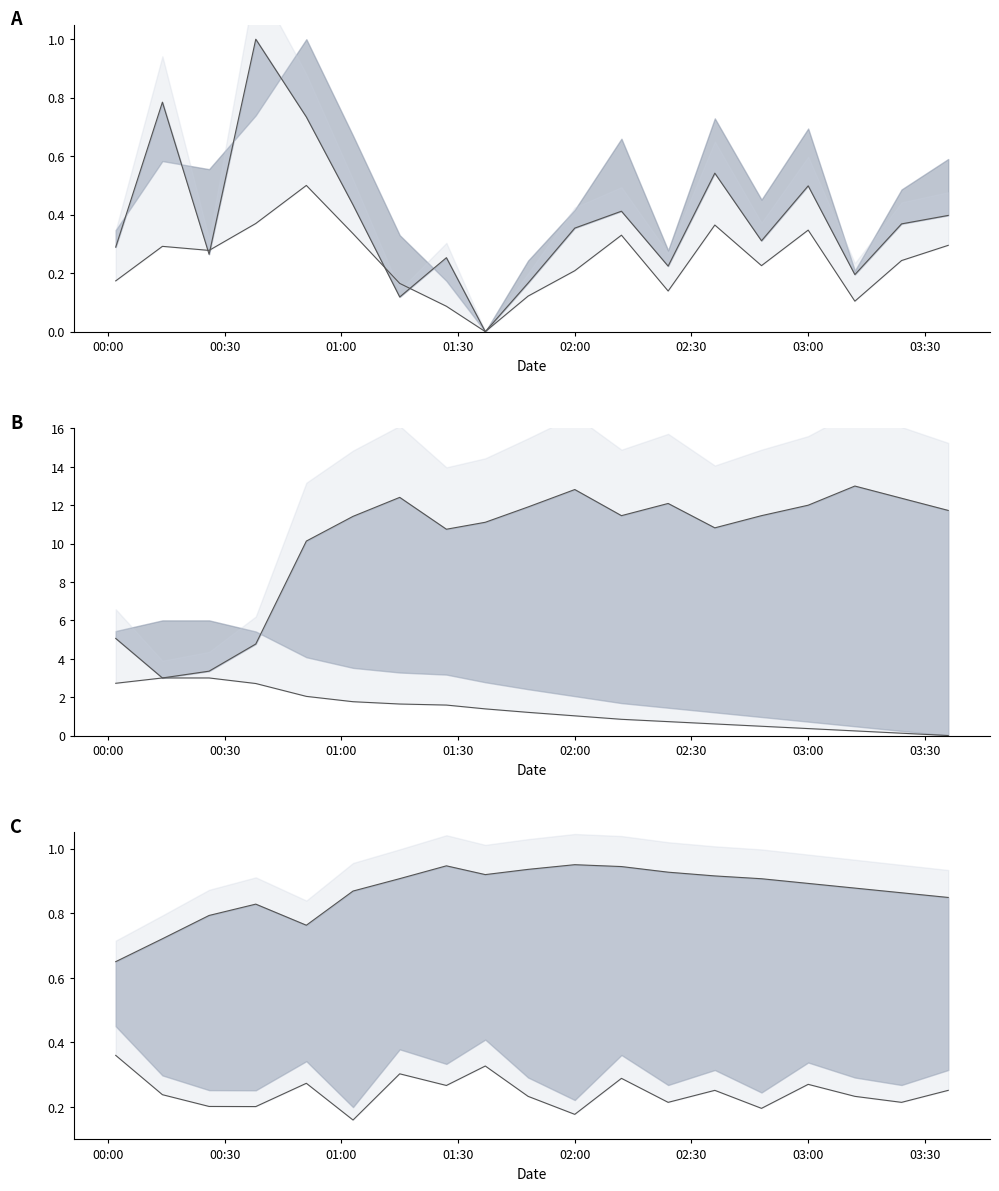

How many lines are shown in the chart?

6